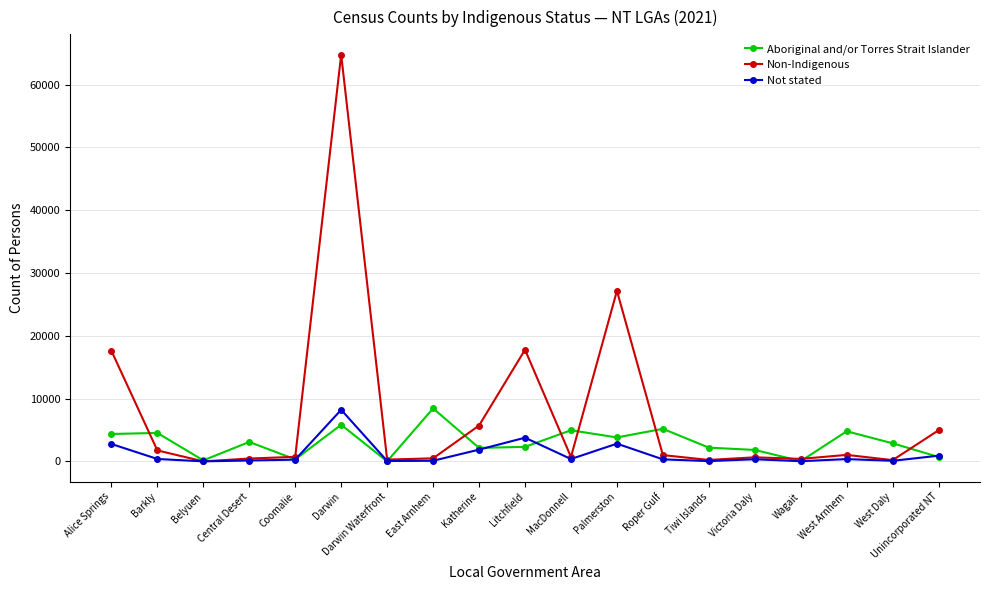

What position from the right is Central Desert?

16